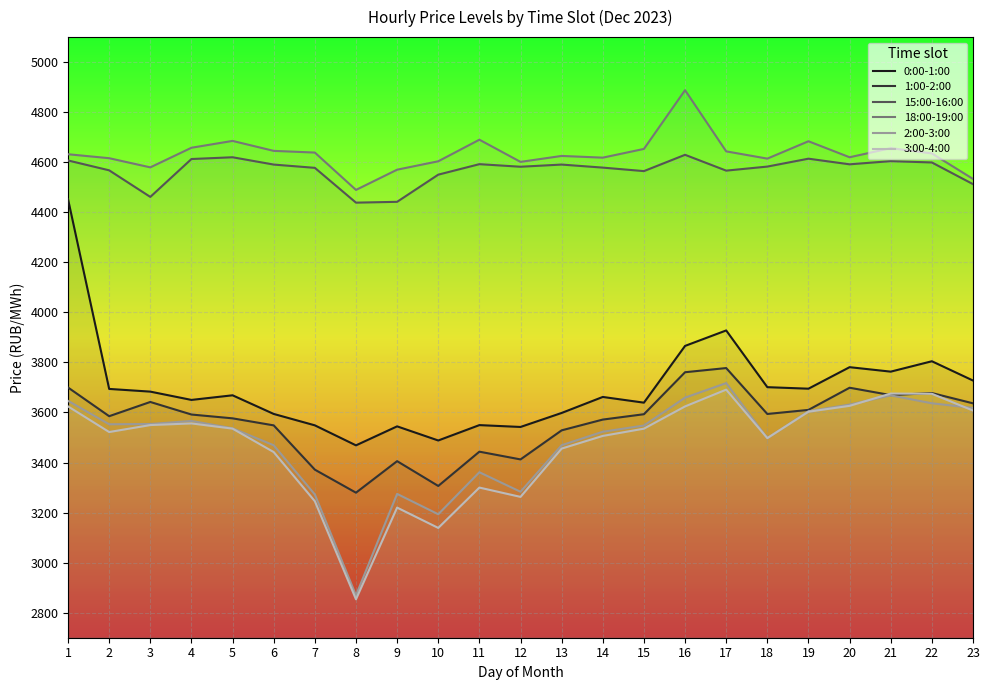

Read the 1:00-2:00 value at 11.

3443.5